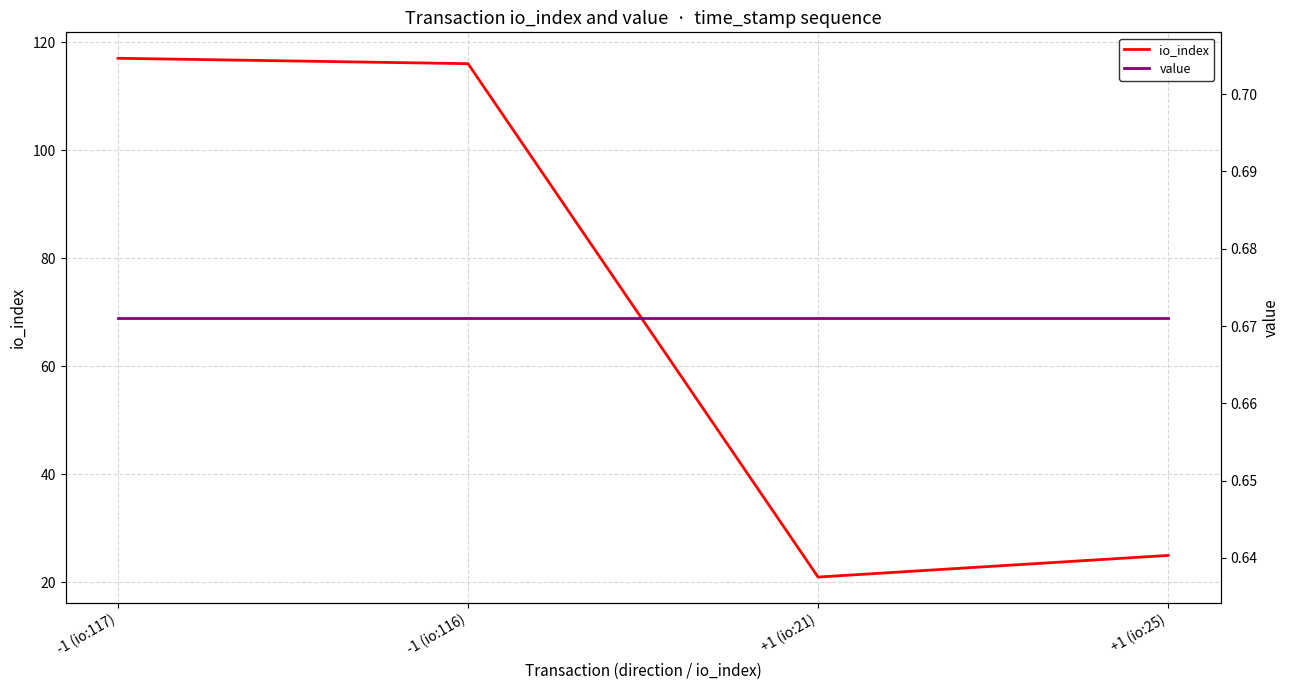

True or false: value and io_index cross at least once.

False